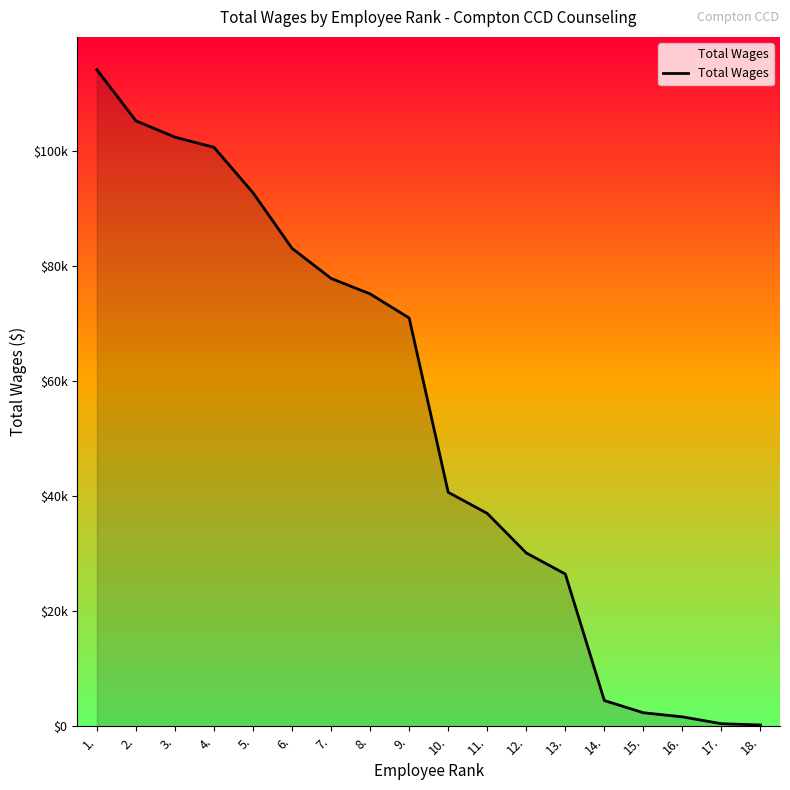

What is the label of the 18th point from the left?

18.